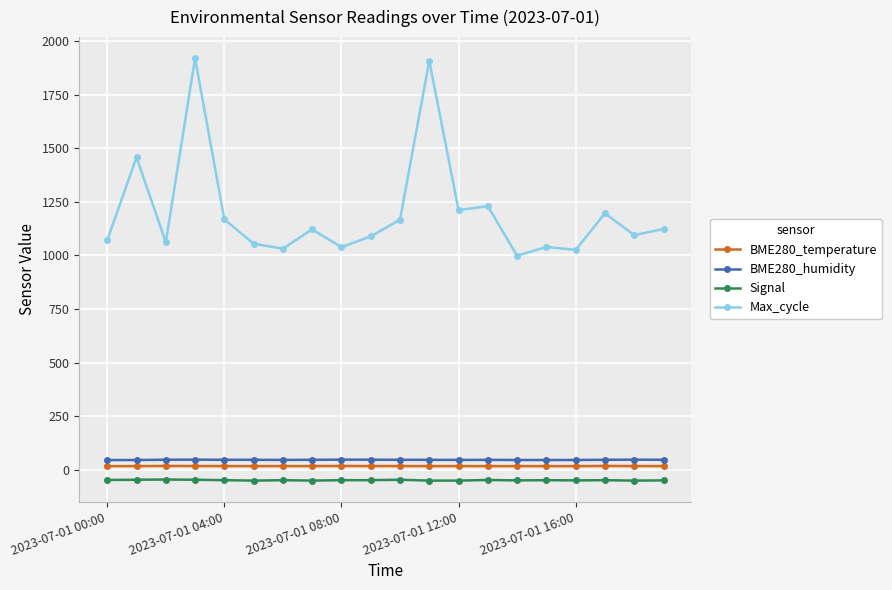

Which series has the largest total across all categories?

Max_cycle